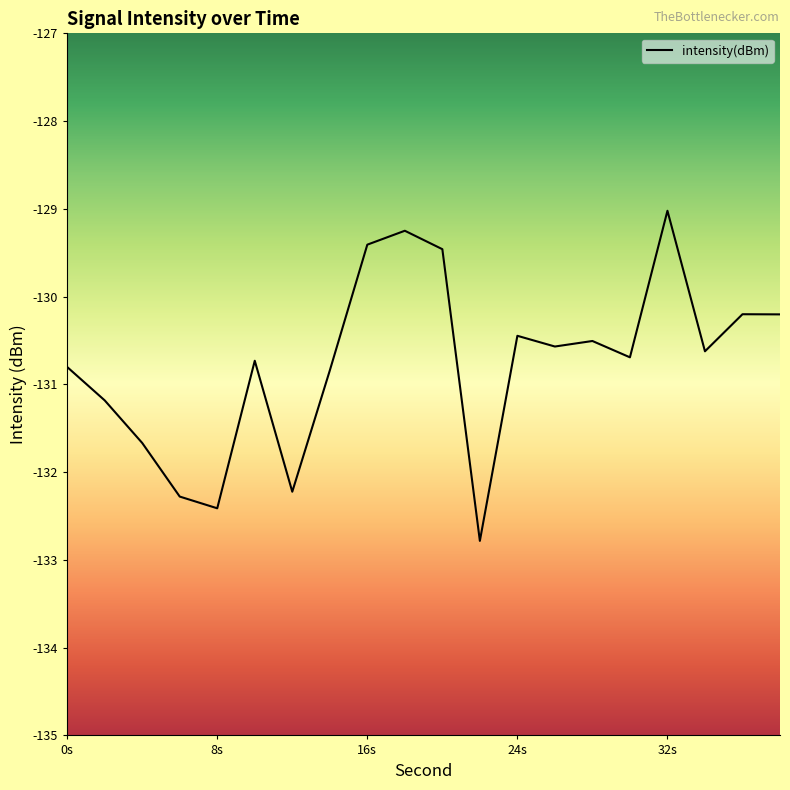

How many categories are shown in the chart?

20